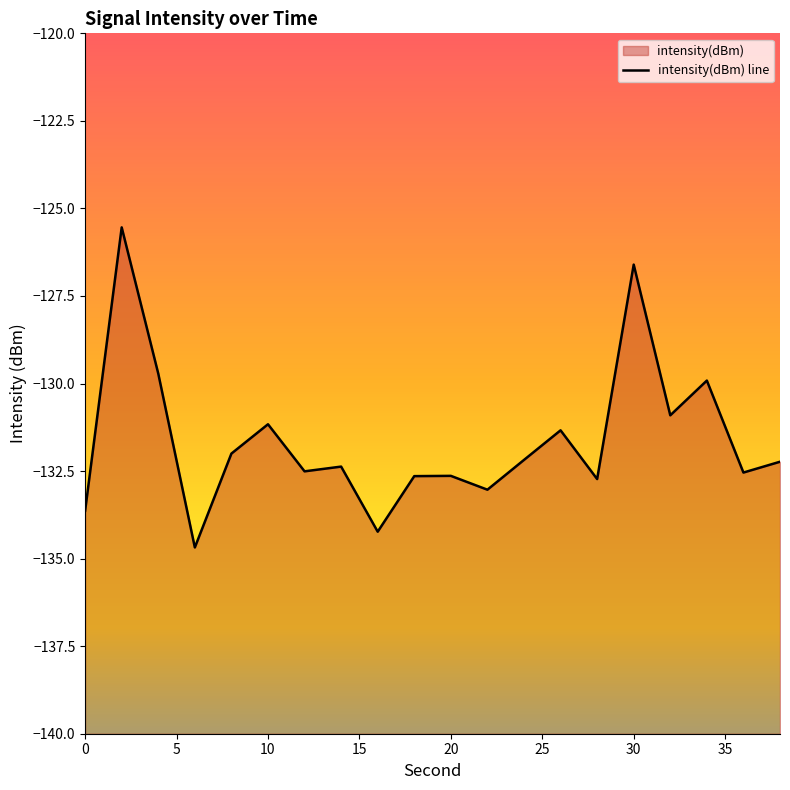

Reading left to right, transcribe all the data shown in this chart.

-133.6	-125.5	-129.7	-134.7	-132.0	-131.2	-132.5	-132.4	-134.2	-132.6	-132.6	-133.0	-132.2	-131.3	-132.7	-126.6	-130.9	-129.9	-132.5	-132.2